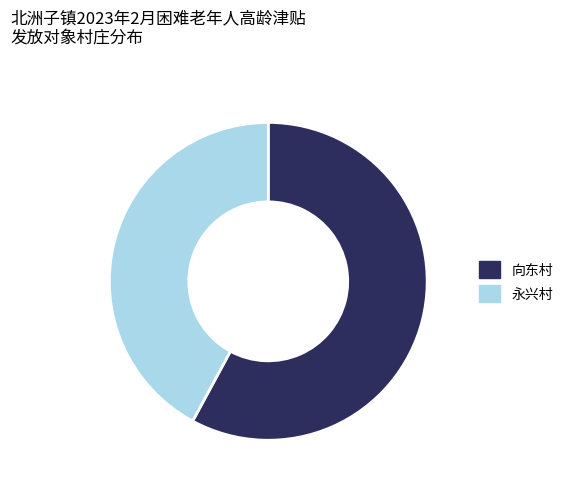

How many slices are in this pie chart?

2